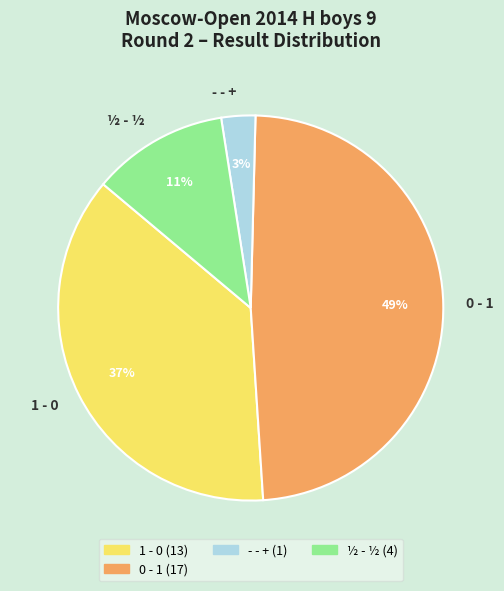

Do 1 - 0 and 0 - 1 together represent more than half of the pie?

Yes